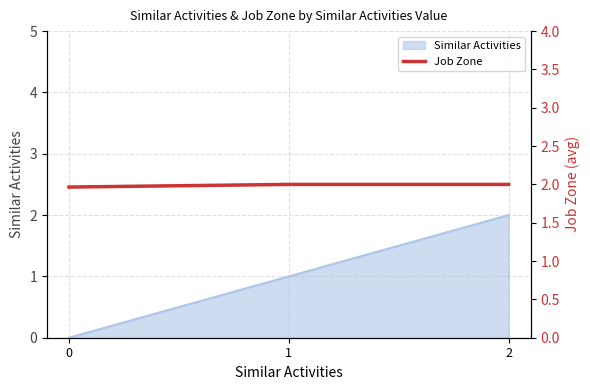

The value of Similar Activities at 2 is 2. True or false?

True